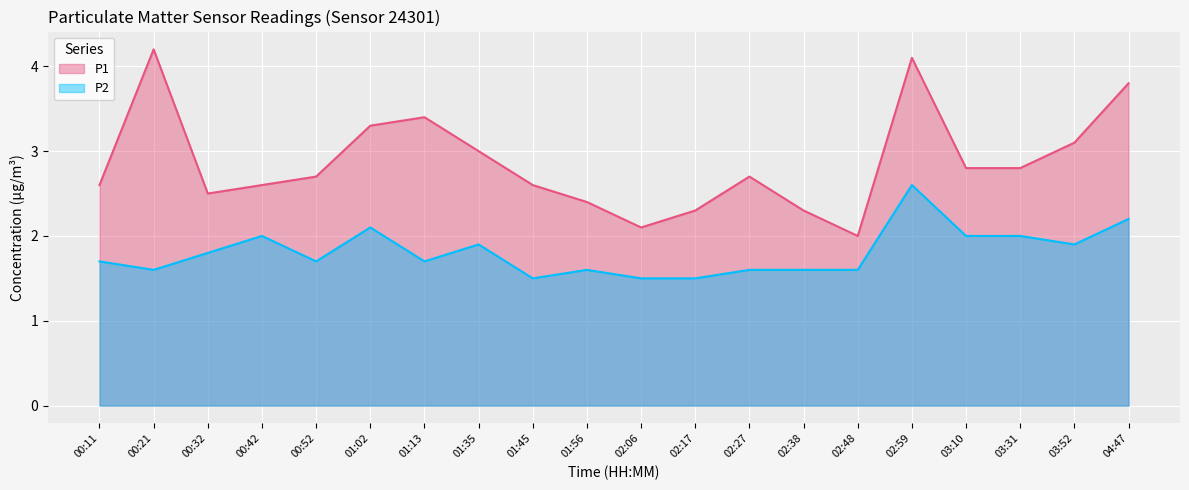

Is it true that P2 equals 1.6 at 02:38?

True